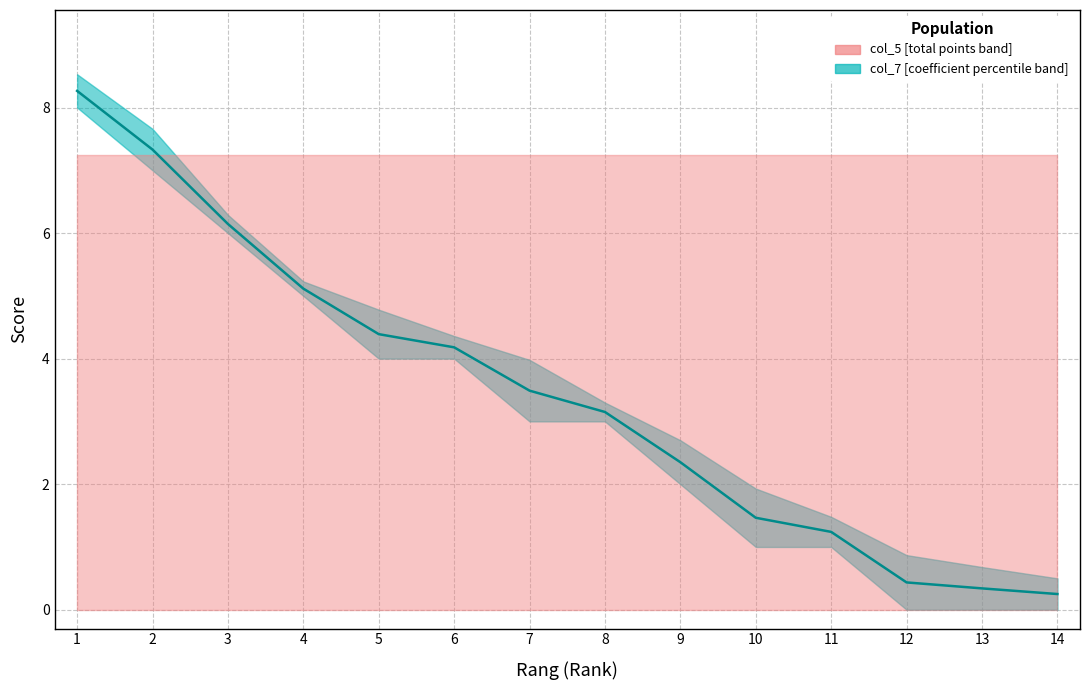

The chart shows a value of 1.9 at 11. True or false?

False